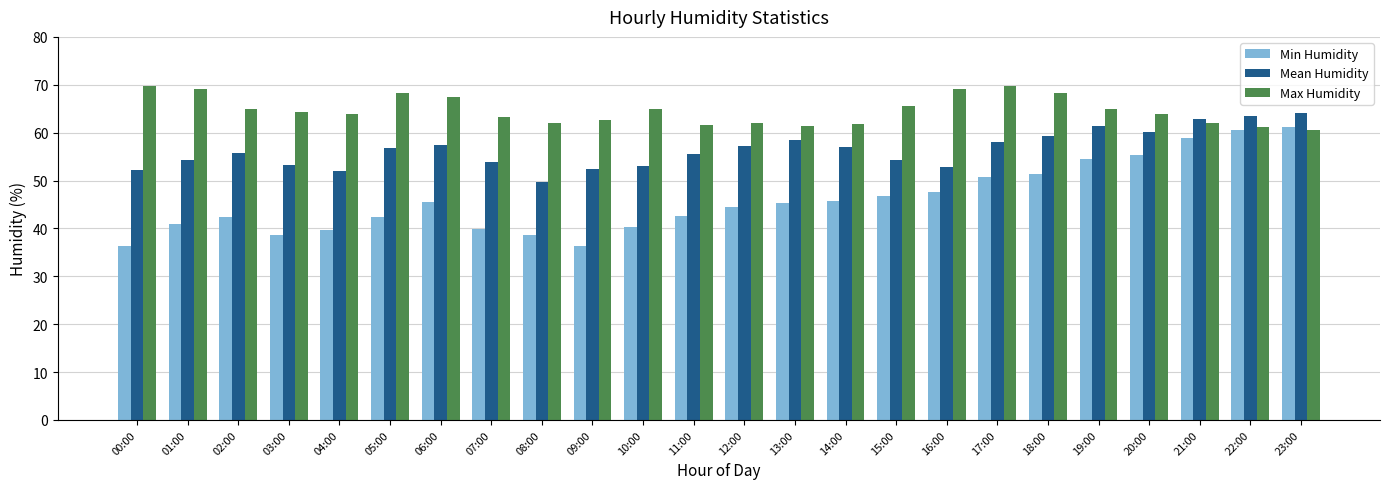

The value of Min Humidity at 13:00 is 27.4. True or false?

False